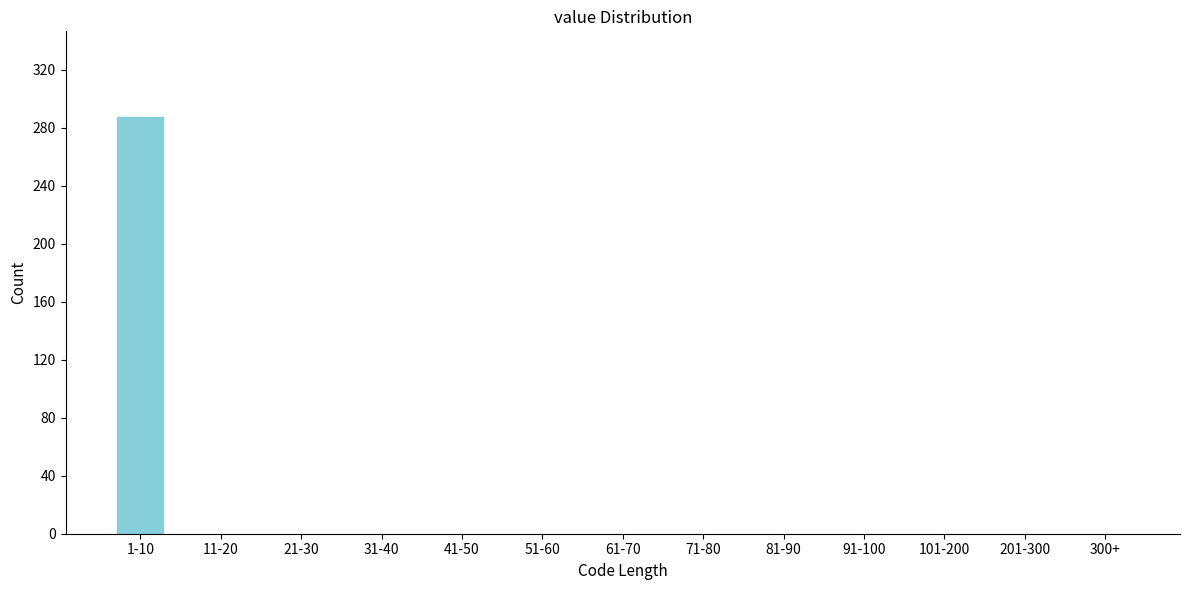

Reading left to right, what are all the values shown in this chart?

1-10=288	11-20=0	21-30=0	31-40=0	41-50=0	51-60=0	61-70=0	71-80=0	81-90=0	91-100=0	101-200=0	201-300=0	300+=0